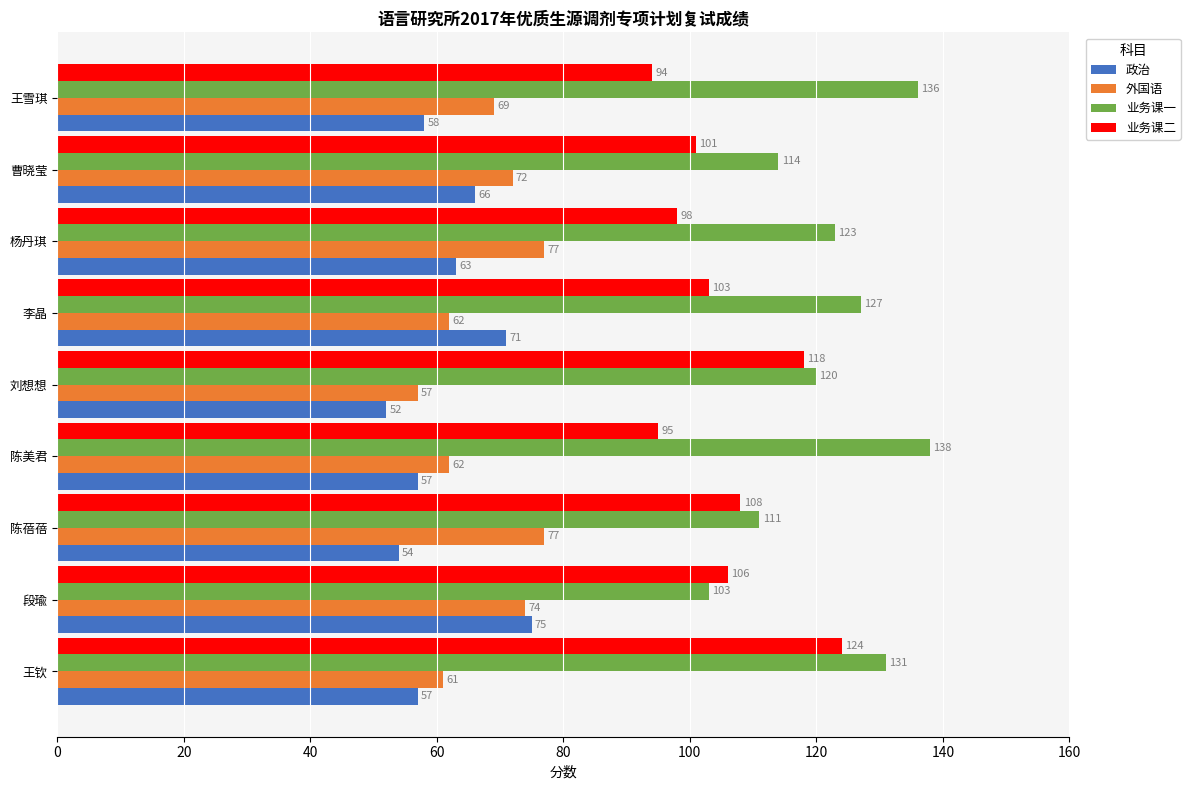

Which label corresponds to the smallest value in the chart?

刘想想